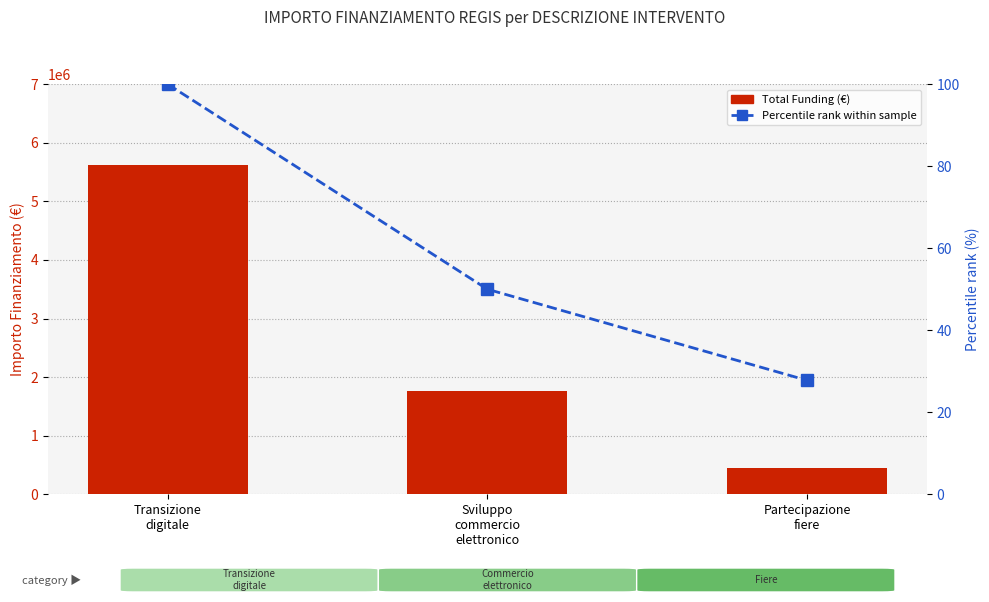

At how many categories does at least one series exceed 4823970?

1